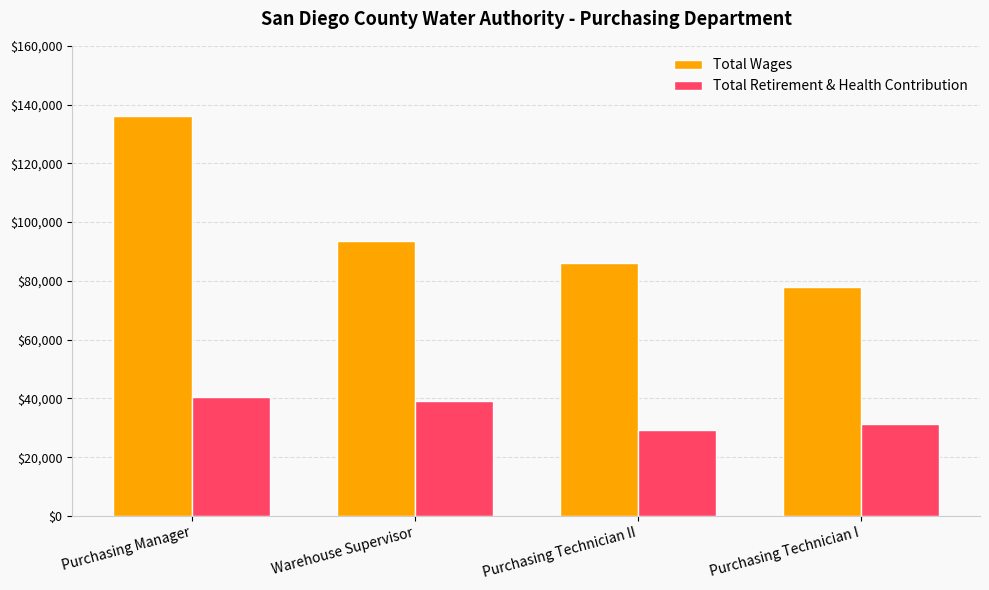

Which series has the largest range (max minus min)?

Total Wages